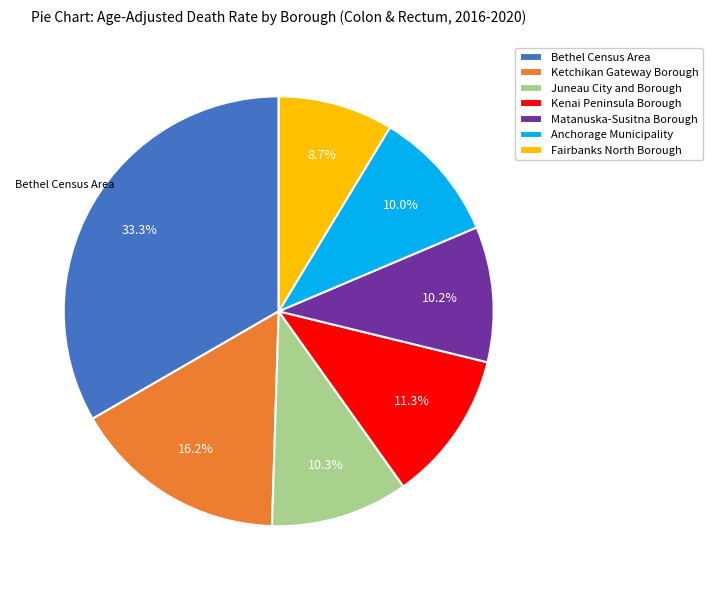

Which category has the biggest portion of the pie?

Bethel Census Area